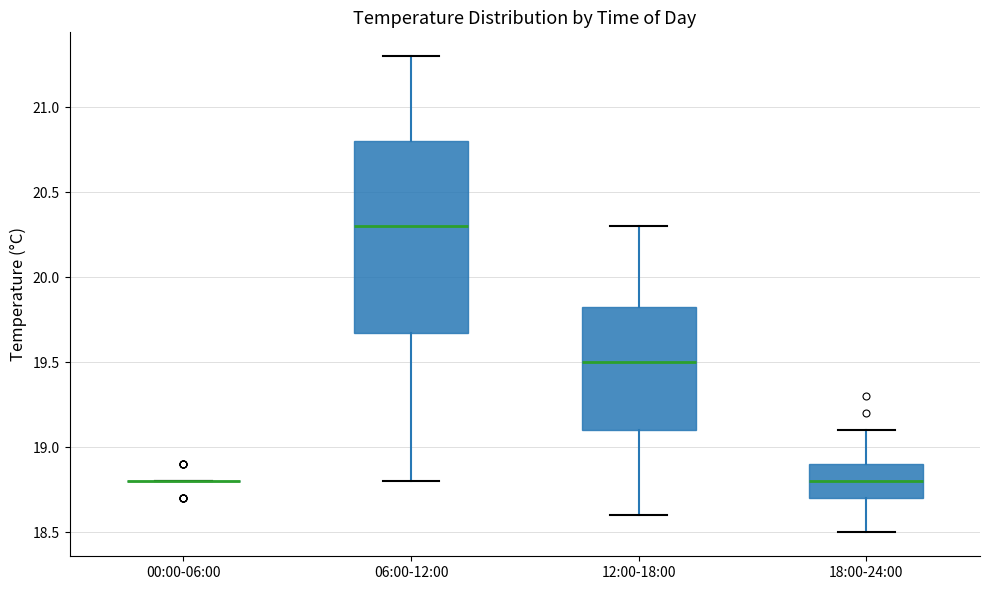

Which box is the tallest, from its lower edge to its upper edge?

06:00-12:00